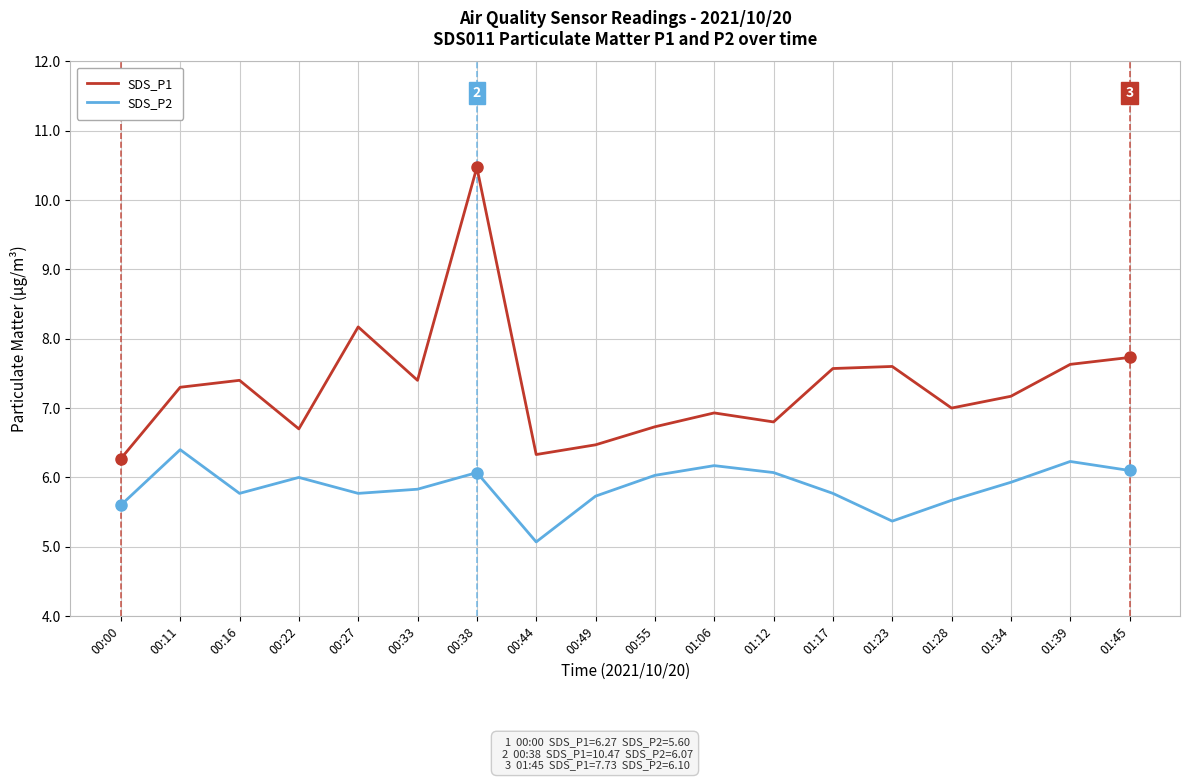

Where is the first local maximum for SDS_P1?

00:16